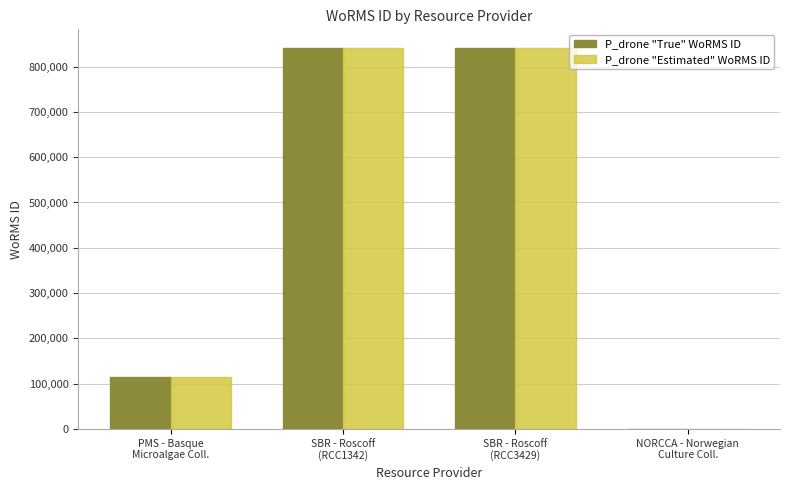

Reading left to right, extract all data points from this chart.

P_drone "True" WoRMS ID: PMS - Basque
Microalgae Coll.=115085	SBR - Roscoff
(RCC1342)=840109	SBR - Roscoff
(RCC3429)=840109	NORCCA - Norwegian
Culture Coll.=0
P_drone "Estimated" WoRMS ID: PMS - Basque
Microalgae Coll.=115085	SBR - Roscoff
(RCC1342)=840109	SBR - Roscoff
(RCC3429)=840109	NORCCA - Norwegian
Culture Coll.=0